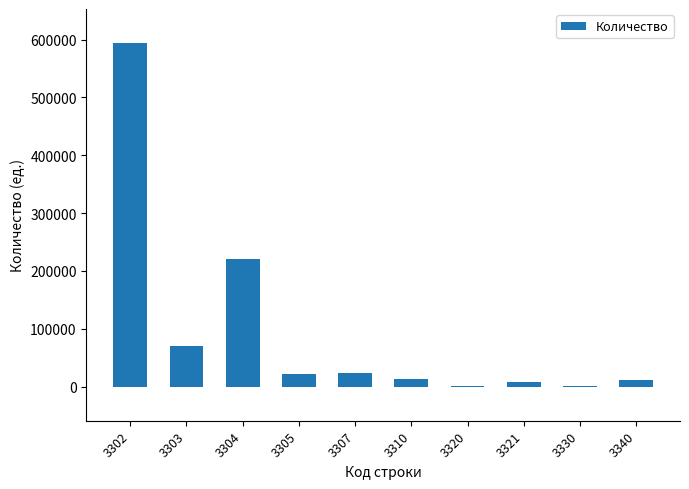

What is the difference between the values at 3310 and 3330?

12132